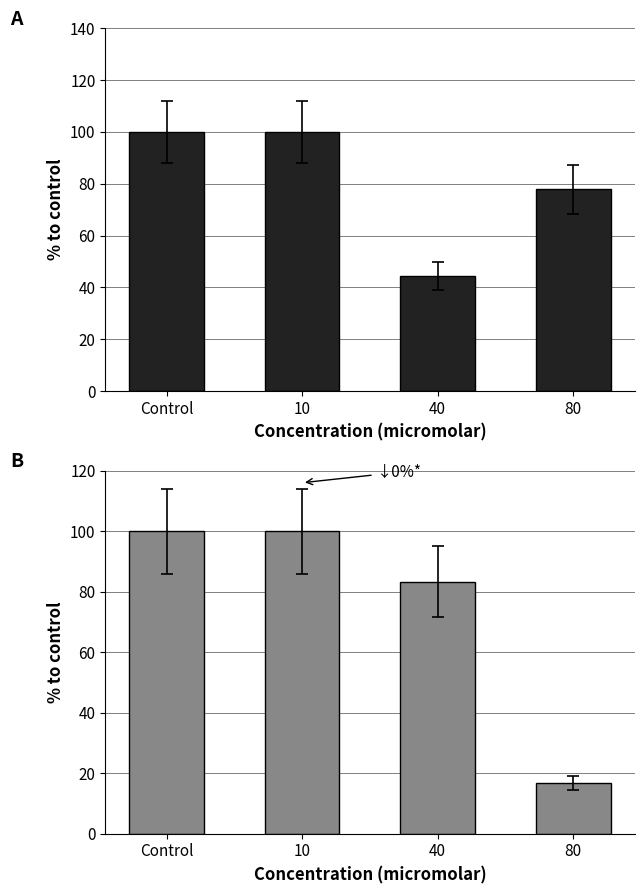

At which category is the sum across all series the highest?

Control